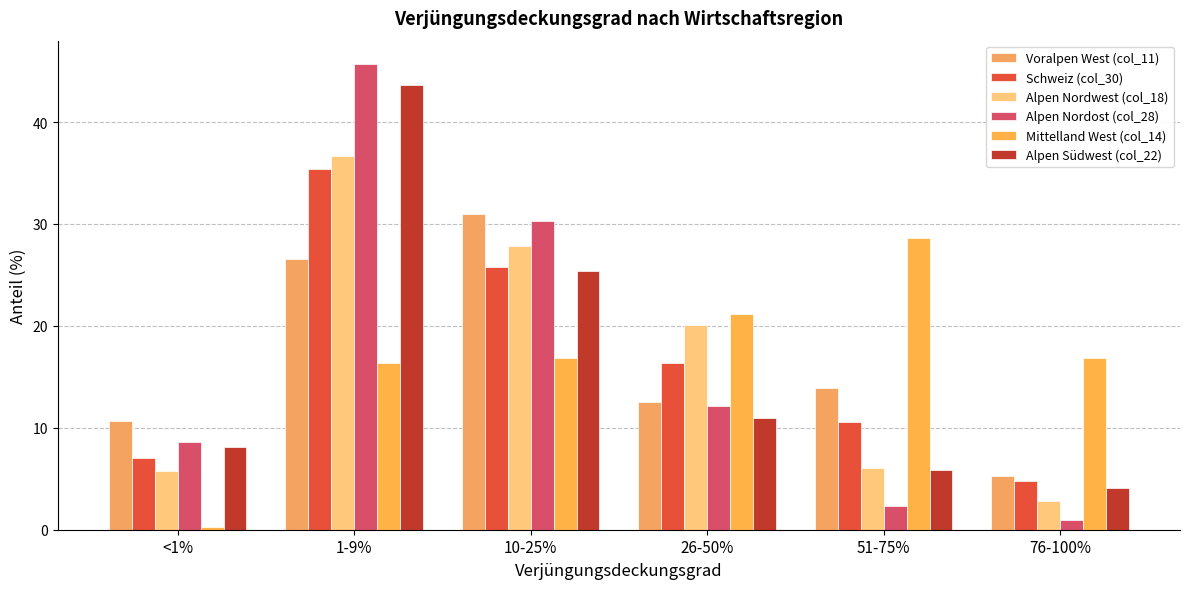

What are all the series names shown in the legend?

Voralpen West (col_11), Schweiz (col_30), Alpen Nordwest (col_18), Alpen Nordost (col_28), Mittelland West (col_14), Alpen Südwest (col_22)